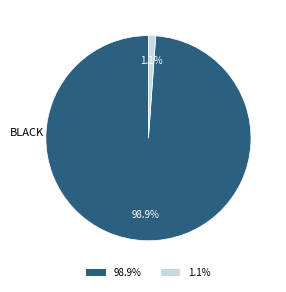

Is there a majority slice in this chart?

Yes